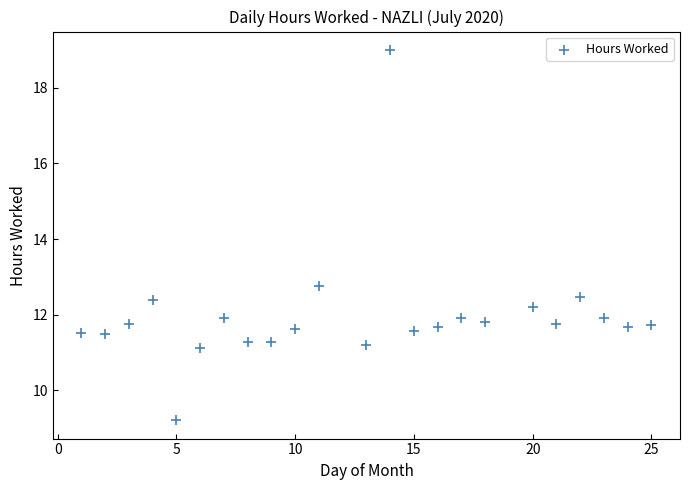

What is the range of X values (max minus min)?

24.0